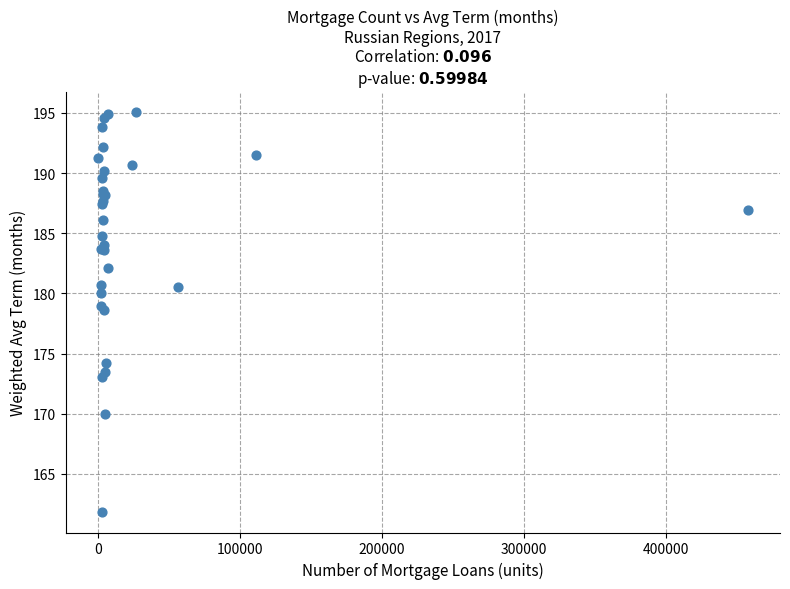

What Y value in the scatter plot is closest to 178?

178.6